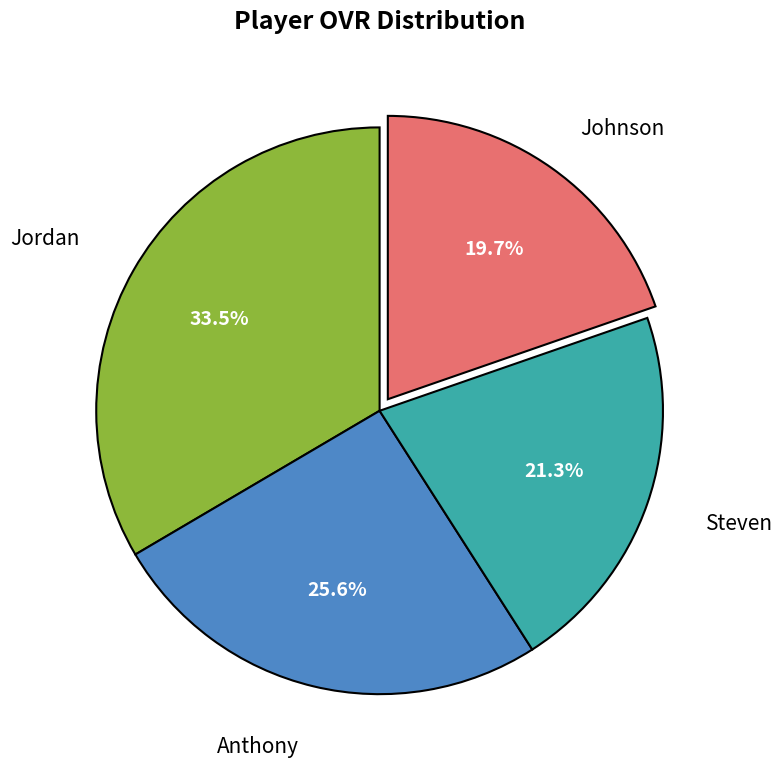

Is there a majority slice in this chart?

No